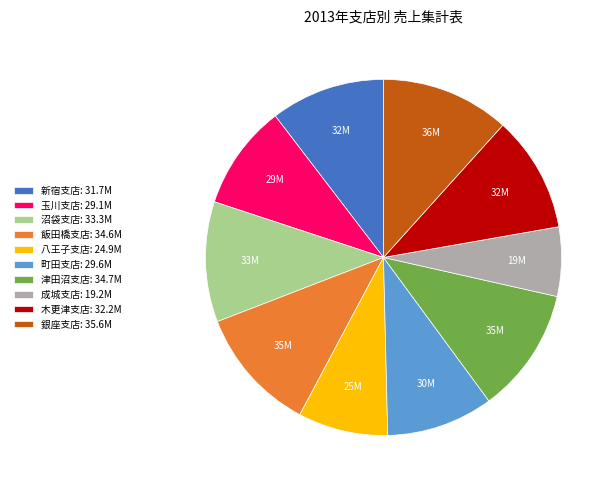

True or false: 成城支店: 19.2M accounts for 1% of the total.

False